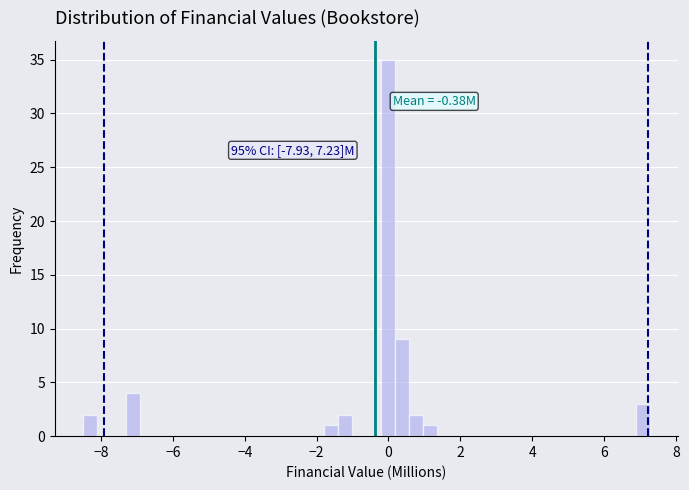

Around what value on the x-axis is the tallest bar? Give the approximate position of its centre, as read against the axis.

0.0